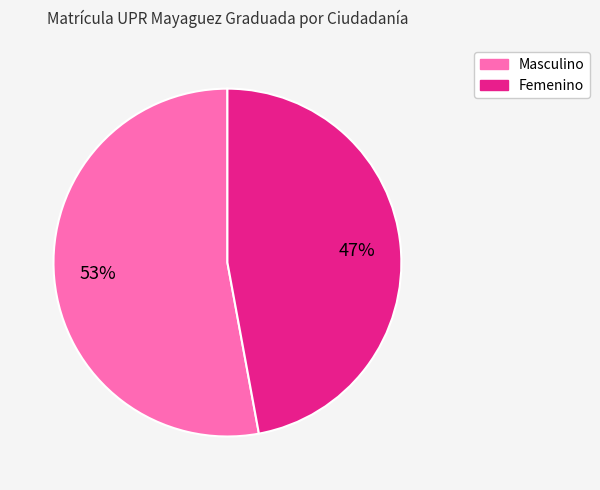

Which has a higher value, Masculino or Femenino?

Masculino